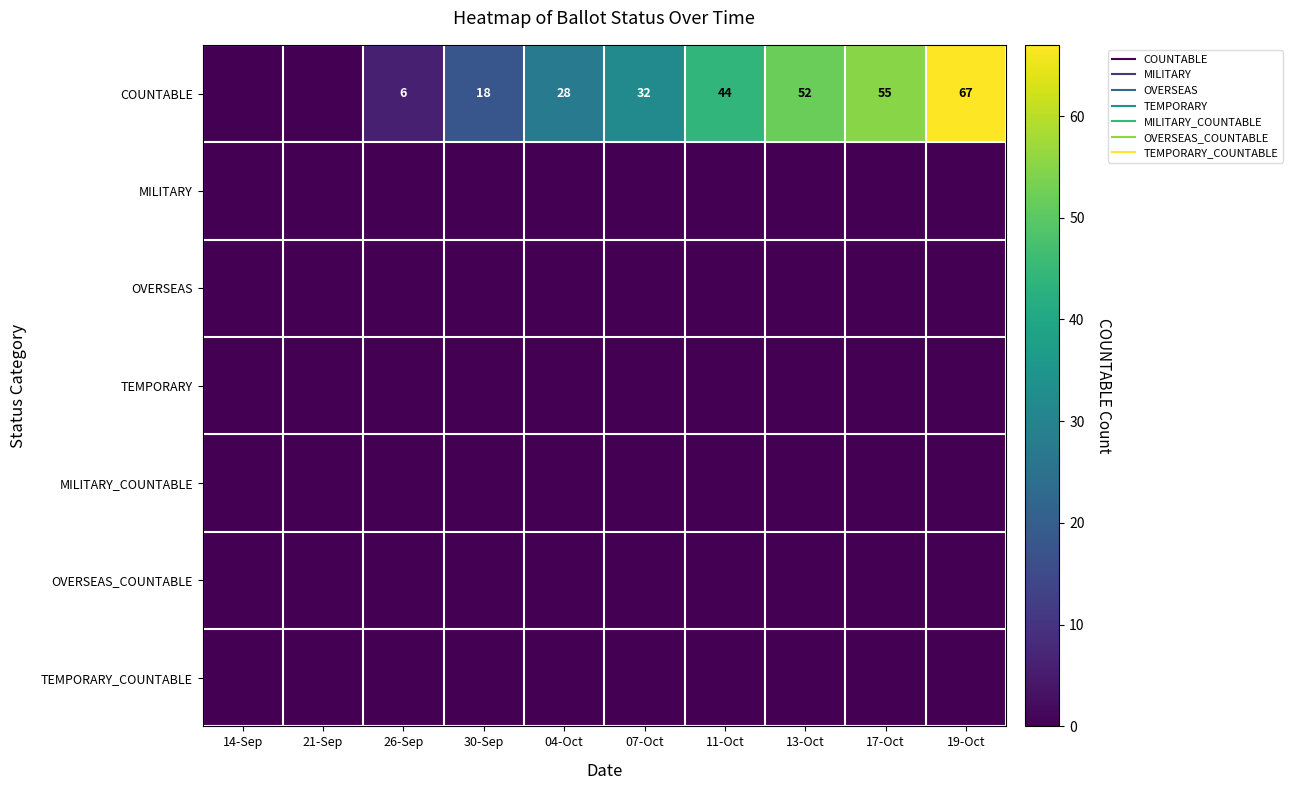

What is the greatest value displayed?

67